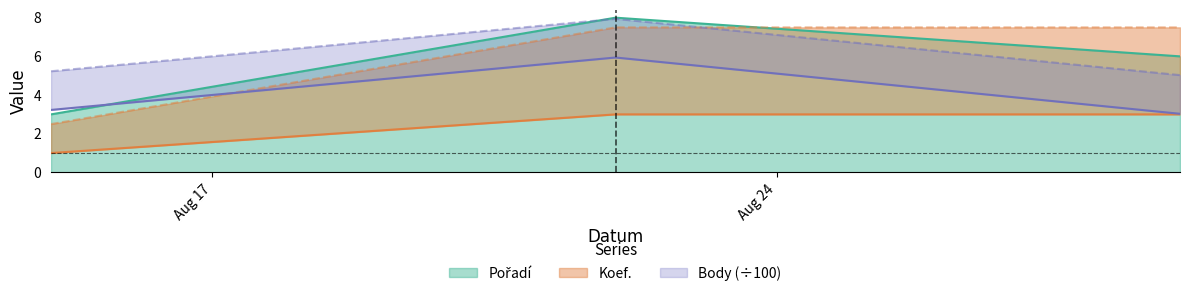

What is the value of the Body point at the 2nd from the left?

5.9